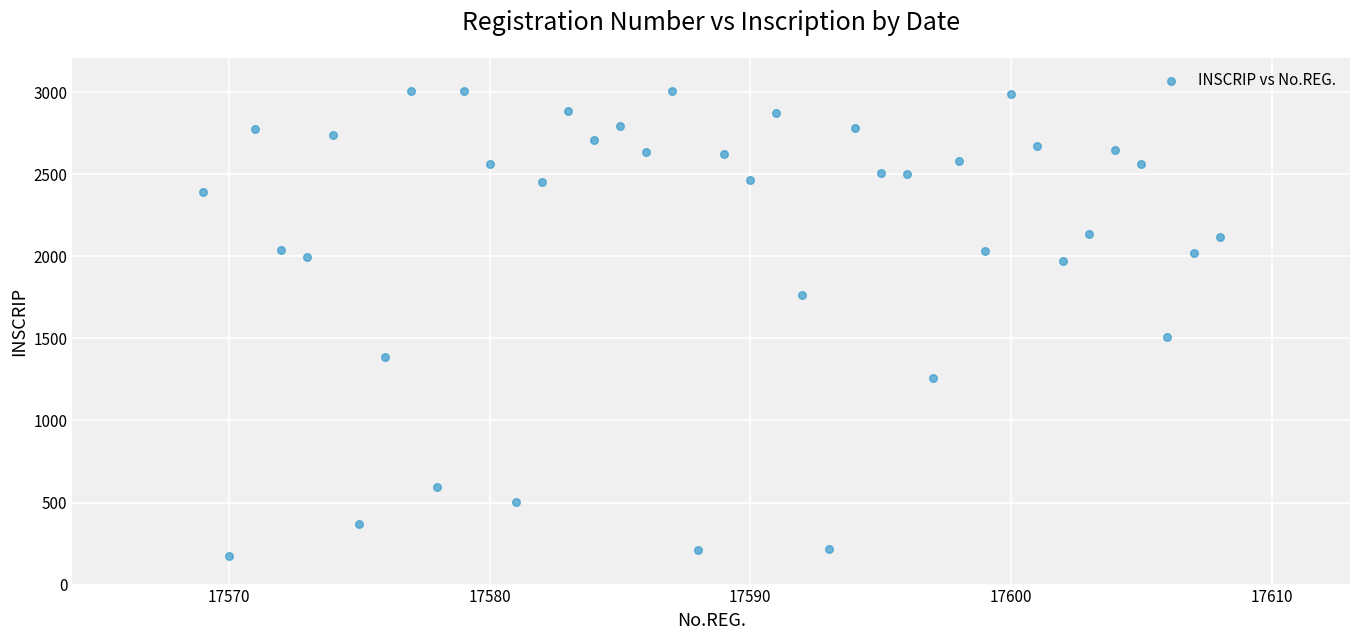

What Y value in the scatter plot is closest to 1590?

1510